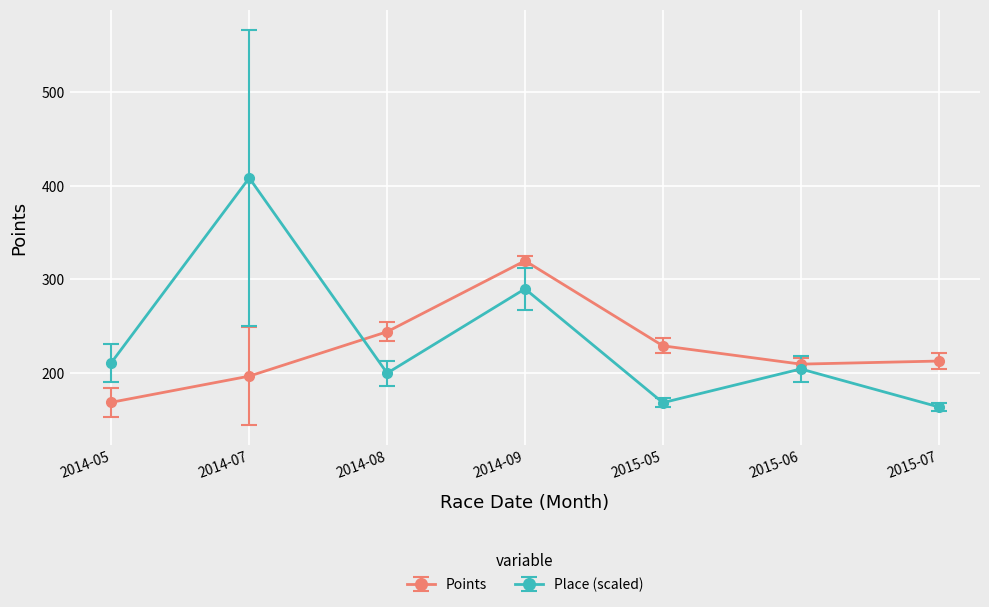

True or false: Points has more than 1 points higher than both neighbors.

False